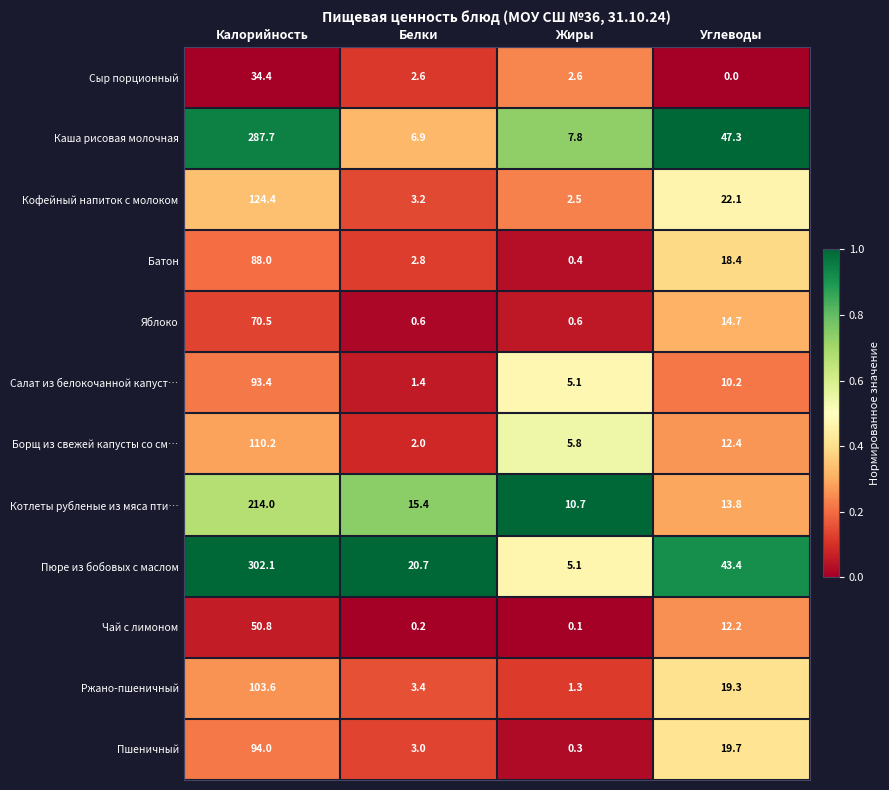

What is the difference between the second highest and second lowest values in the Пюре из бобовых с маслом series?

22.7